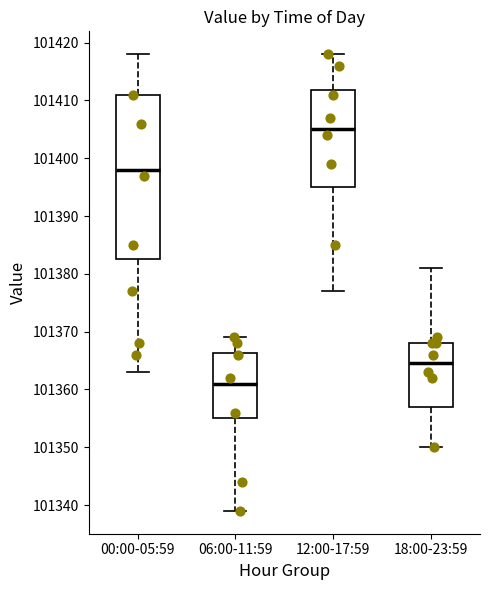

Which box is the tallest, from its lower edge to its upper edge?

00:00-05:59